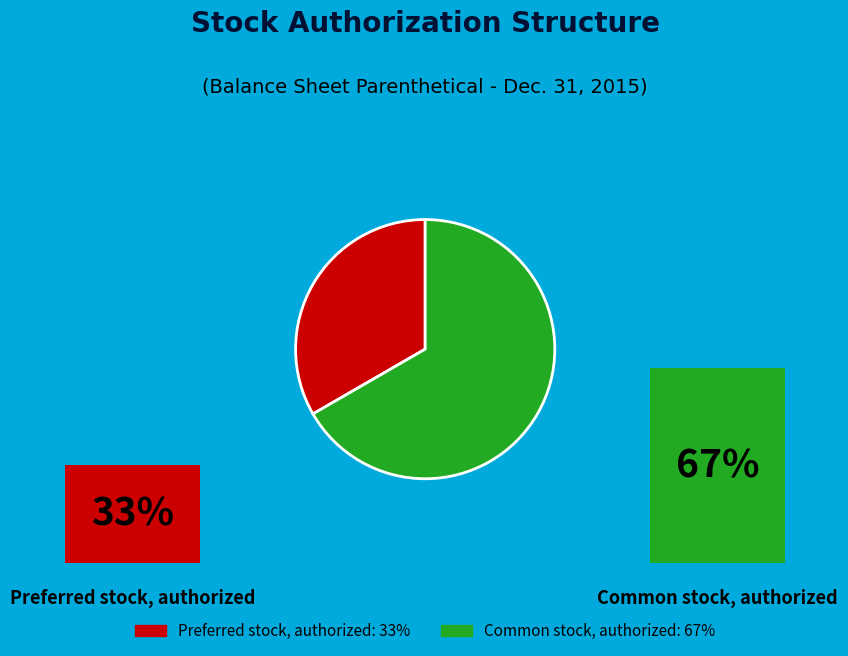

The Common stock, authorized slice represents 67% of the pie. True or false?

True